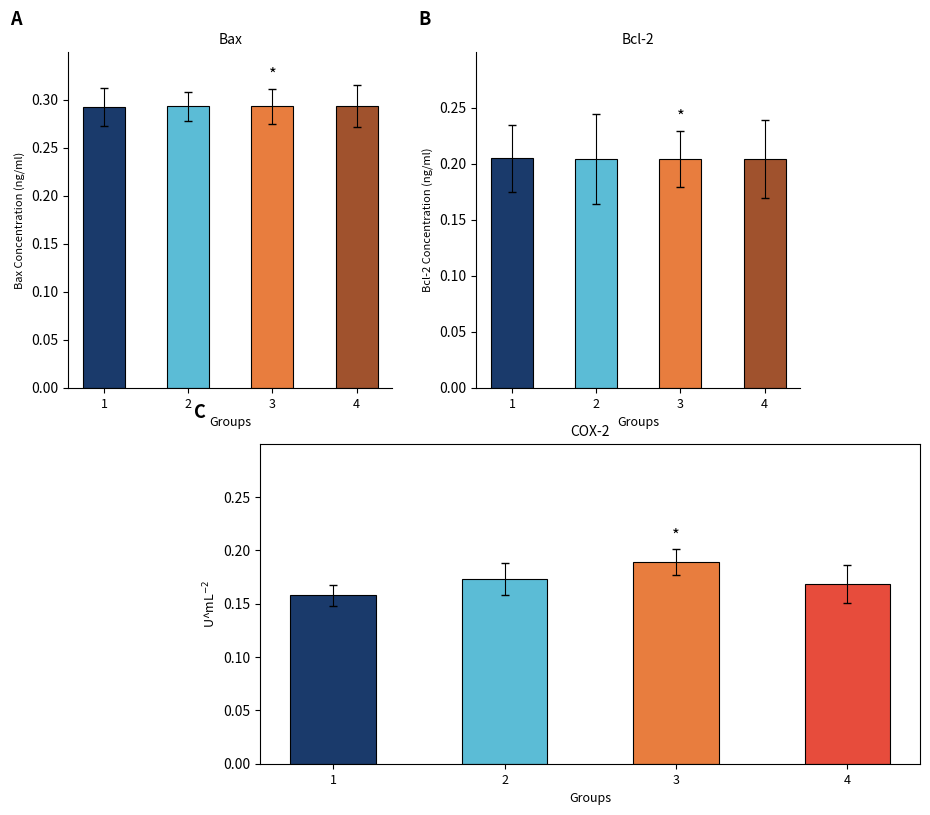

Reading left to right, what are all the values shown in this chart?

Best Lap time: 1=0.3	2=0.3	3=0.3	4=0.3
Best Speed: 1=0.2	2=0.2	3=0.2	4=0.2
Average Speed: 1=0.2	2=0.2	3=0.2	4=0.2